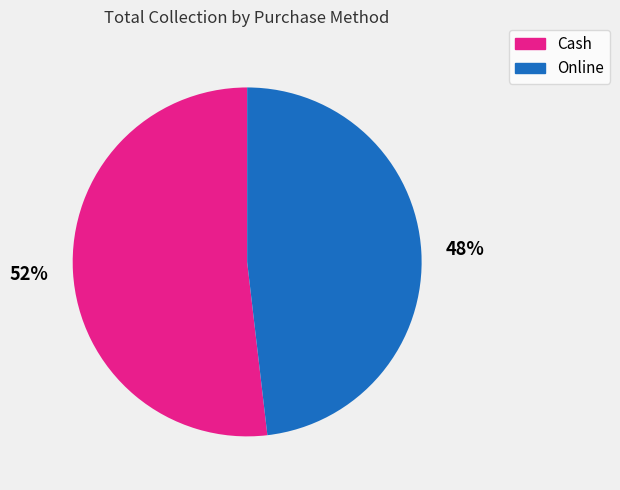

What is the ratio of the value at Online to the value at Cash?

0.9